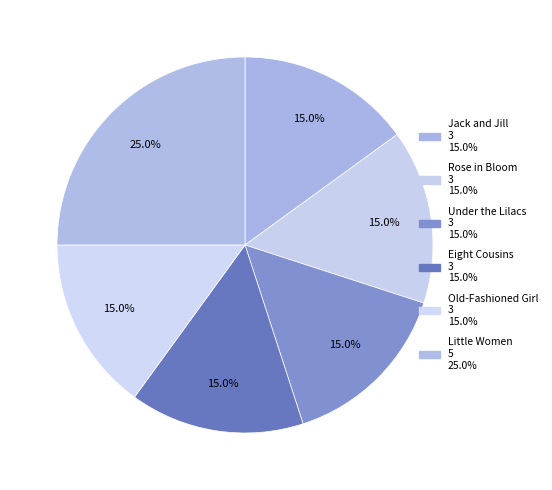

Count the number of slices in the pie.

6